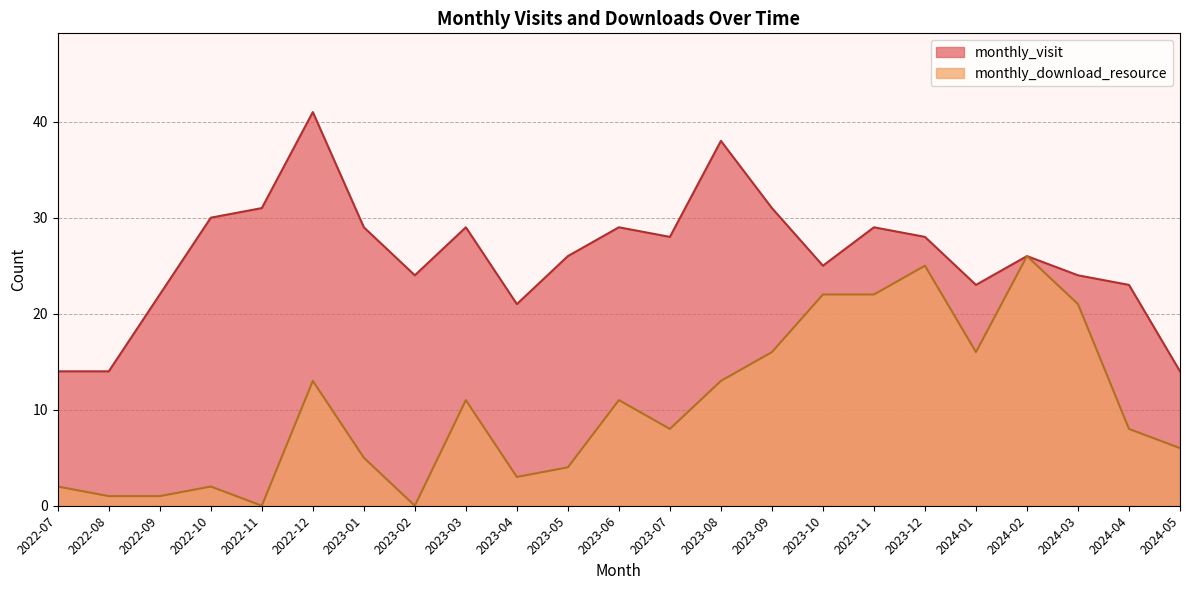

Between 2023-04 and 2024-02, which series saw the biggest shift?

monthly_download_resource